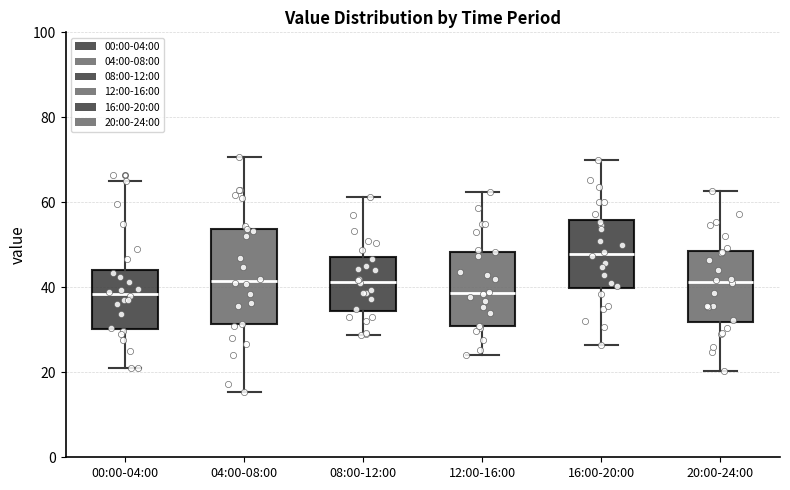

Where does the upper whisker of the box for 16:00-20:00 end on the y-axis? The values are not printed on the chart, so give them approximately, as read against the axis.

70